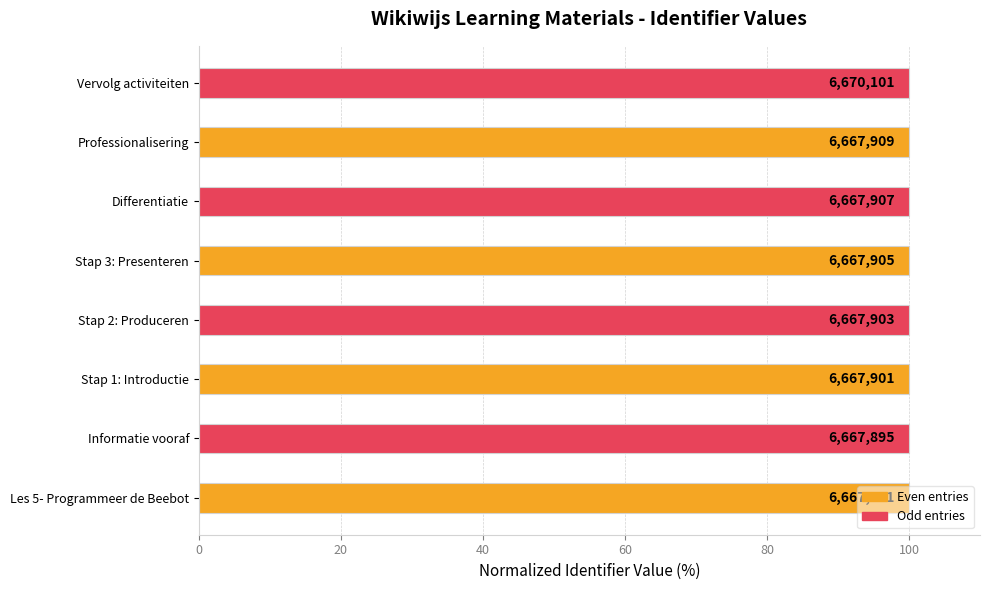

Are the bars horizontal?

Yes